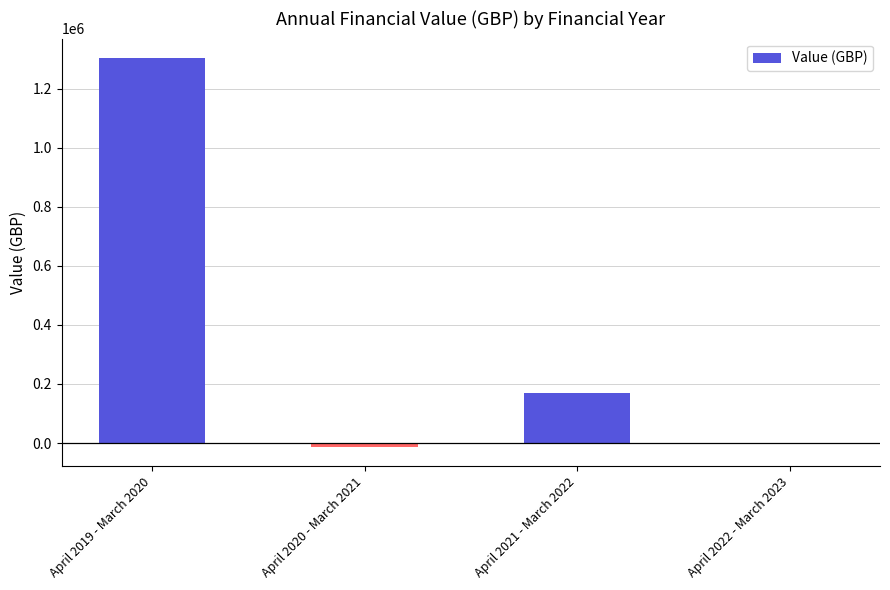

What is the sum of all values?

1462417